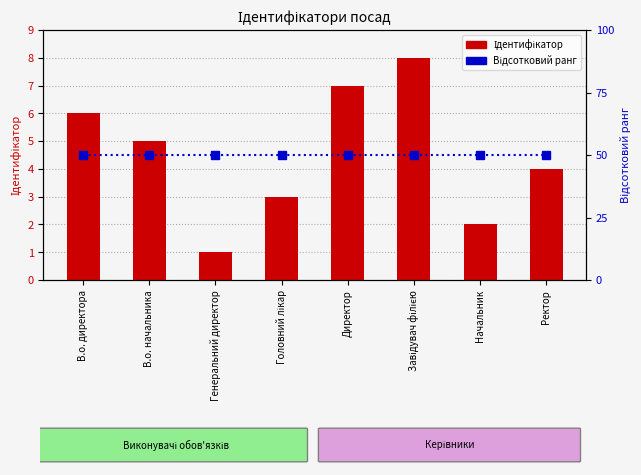

At Ректор, list the series in order from smallest to largest.

Ідентифікатор, Відсотковий ранг